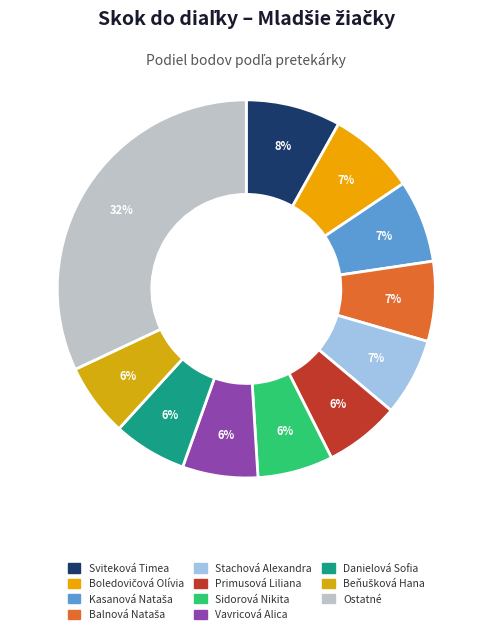

Count the number of slices in the pie.

11